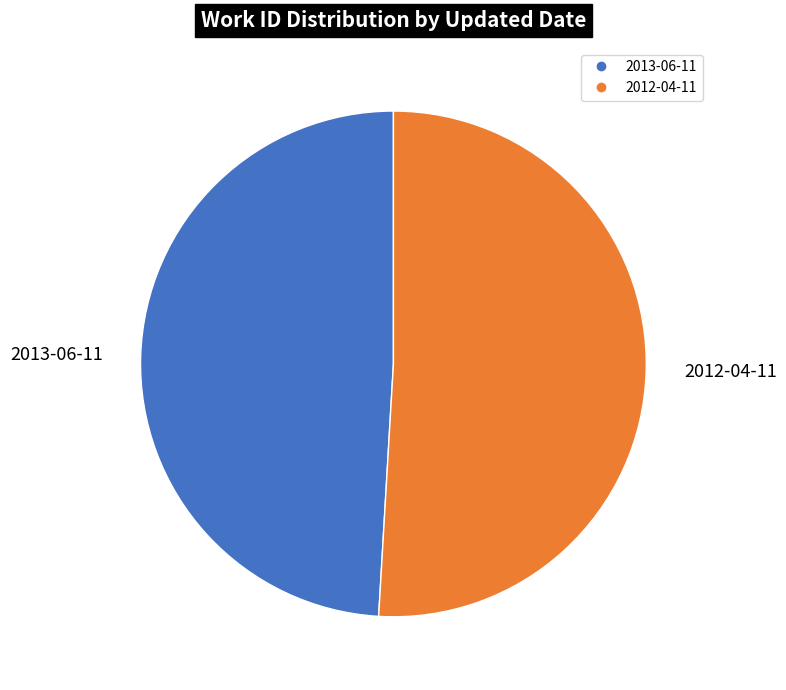

Between 2013-06-11 and 2012-04-11, which is larger?

2012-04-11